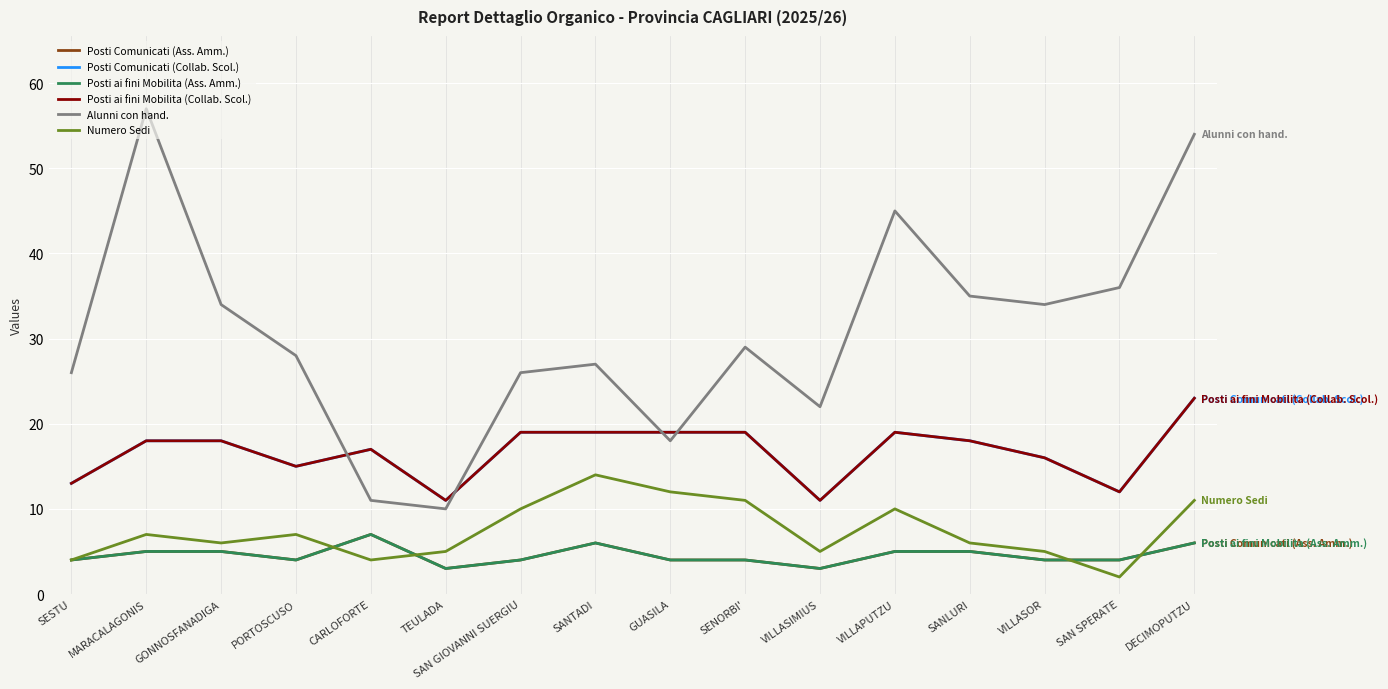

How many lines are shown in the chart?

6